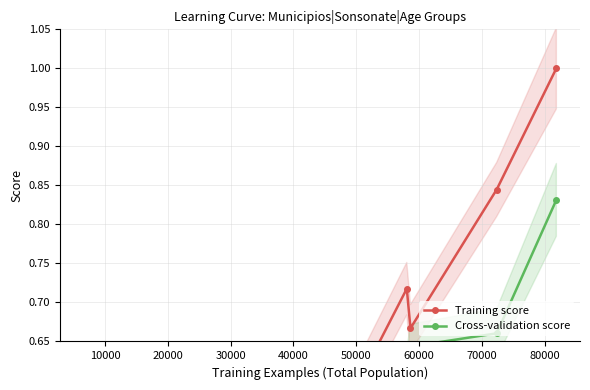

What is the difference between the maximum and minimum values in the Cross-validation score series?

0.8